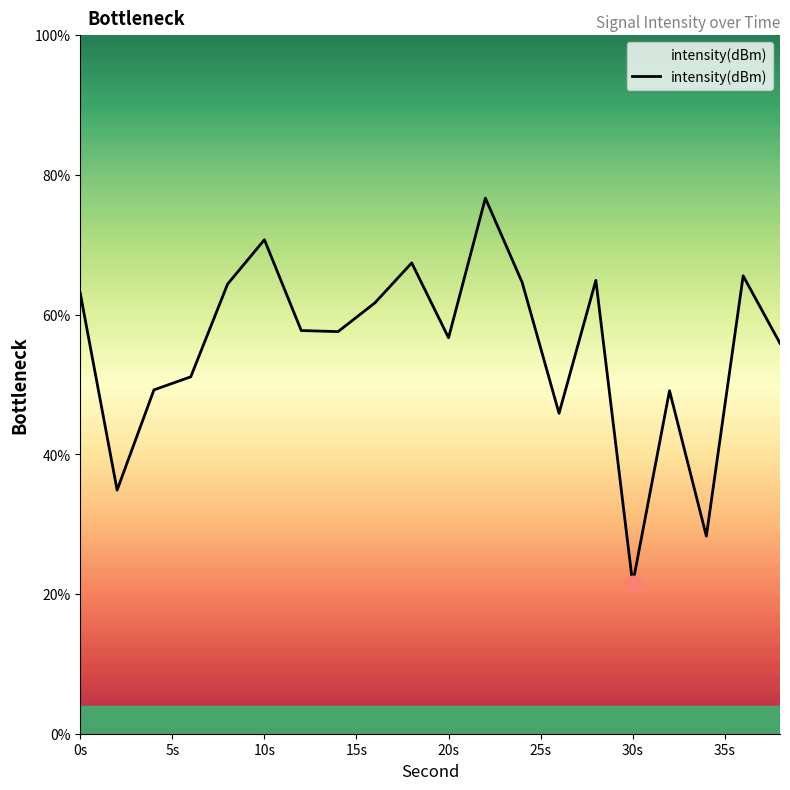

What is the smallest value displayed?

21.5